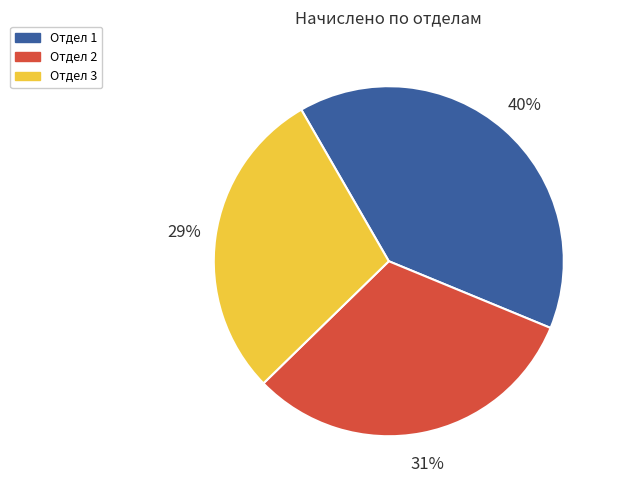

Which slice is the smallest?

Отдел 3